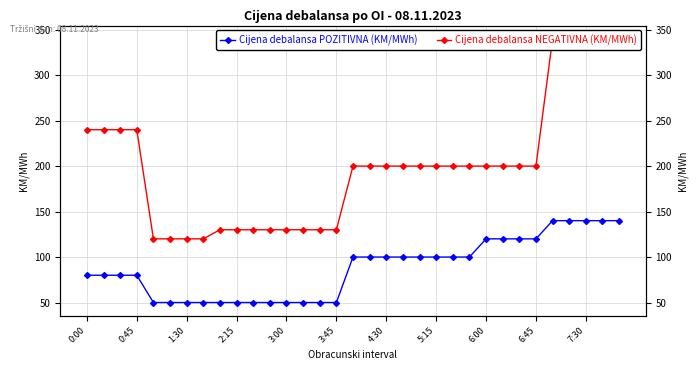

True or false: Cijena debalansa NEGATIVNA (KM/MWh) and Cijena debalansa POZITIVNA (KM/MWh) cross at least once.

False